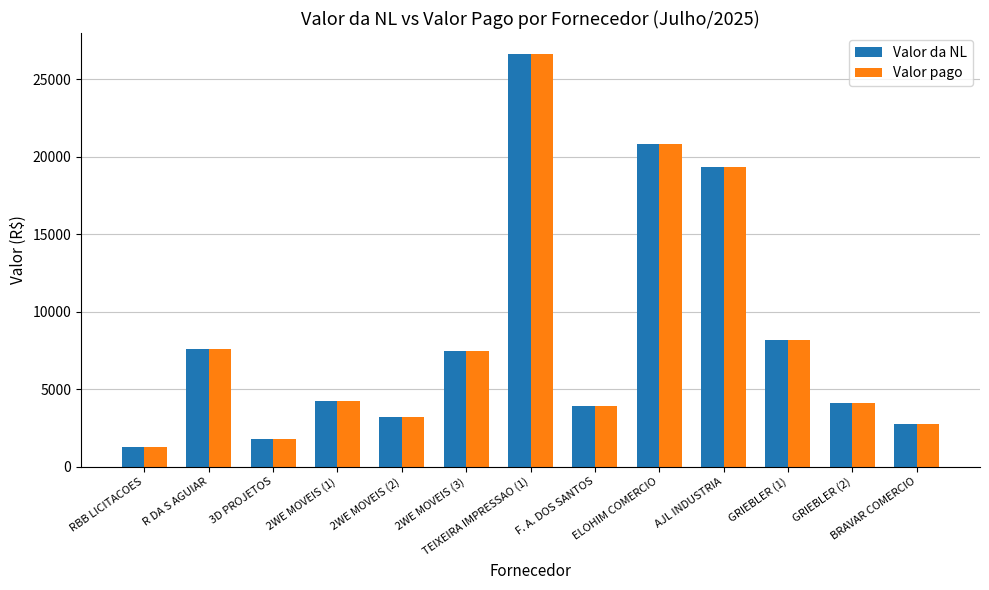

What is the minimum value shown in the chart?

1240.0